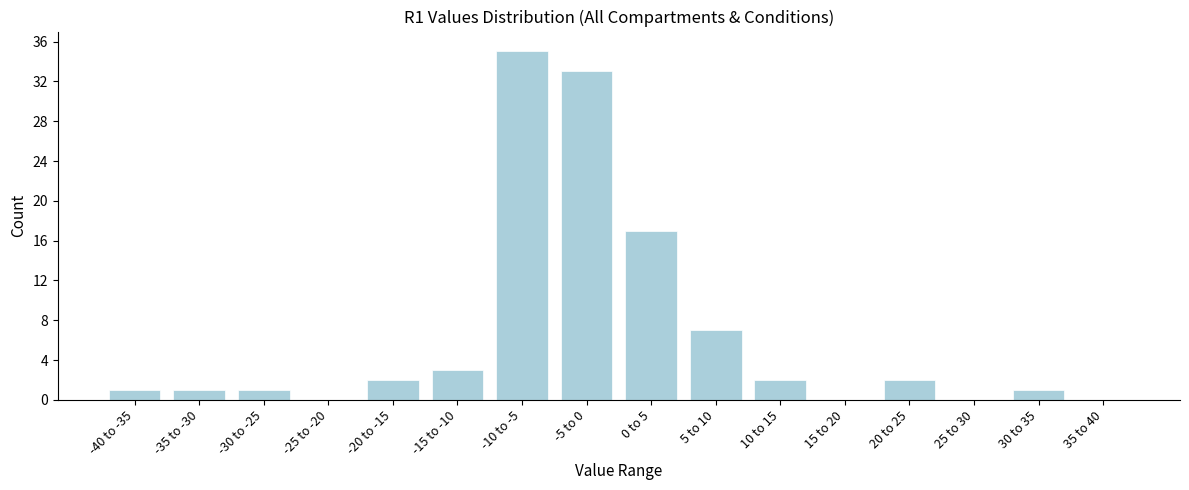

Reading left to right, transcribe all the data shown in this chart.

-40 to -35=1	-35 to -30=1	-30 to -25=1	-25 to -20=0	-20 to -15=2	-15 to -10=3	-10 to -5=35	-5 to 0=33	0 to 5=17	5 to 10=7	10 to 15=2	15 to 20=0	20 to 25=2	25 to 30=0	30 to 35=1	35 to 40=0